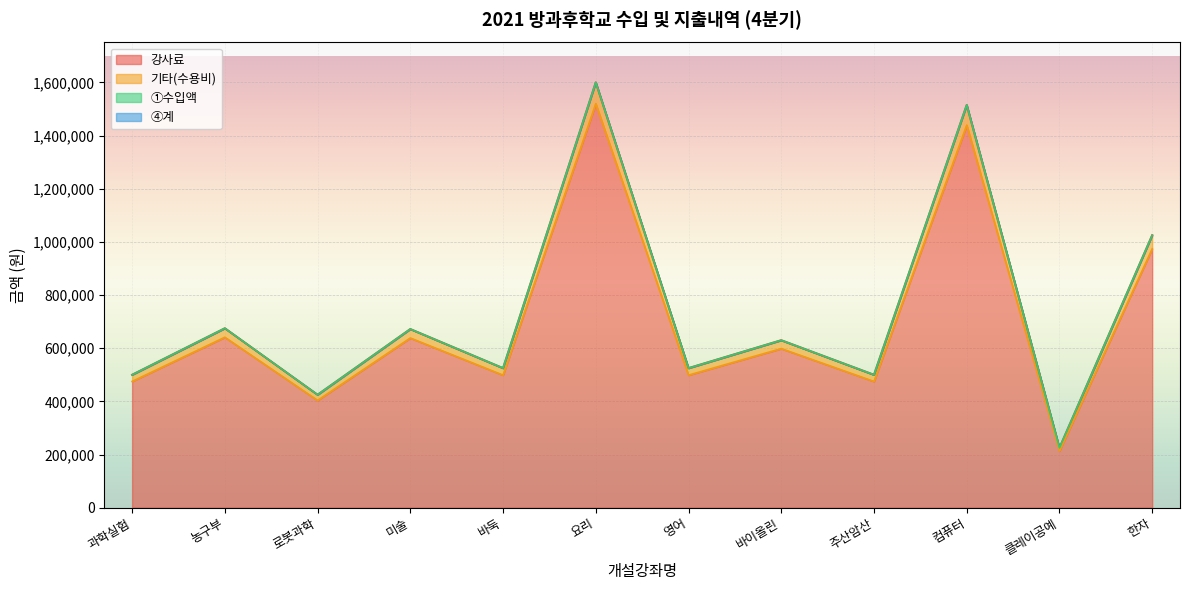

Which series changed the most between 바둑 and 요리?

①수입액